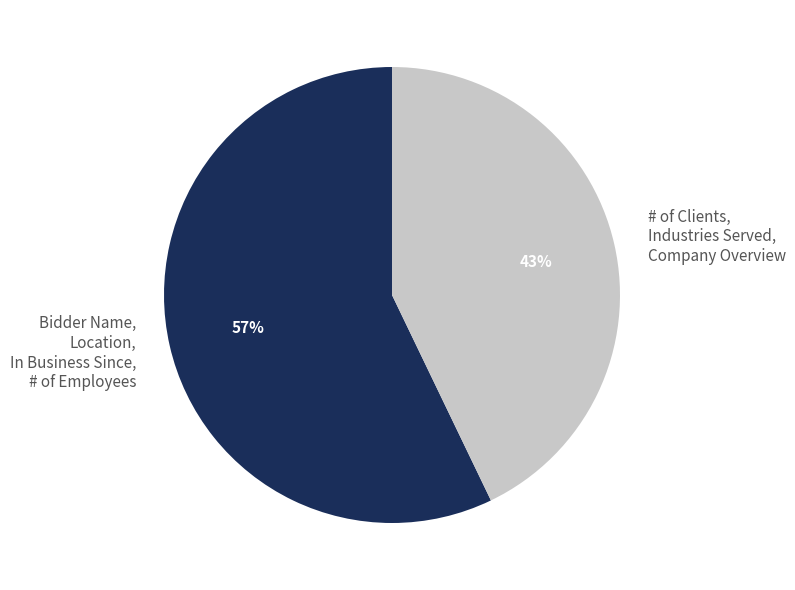

Rank the categories by value from lowest to highest.

# of Clients, Industries Served, Company Overview, Bidder Name, Location, In Business Since, # of Employees